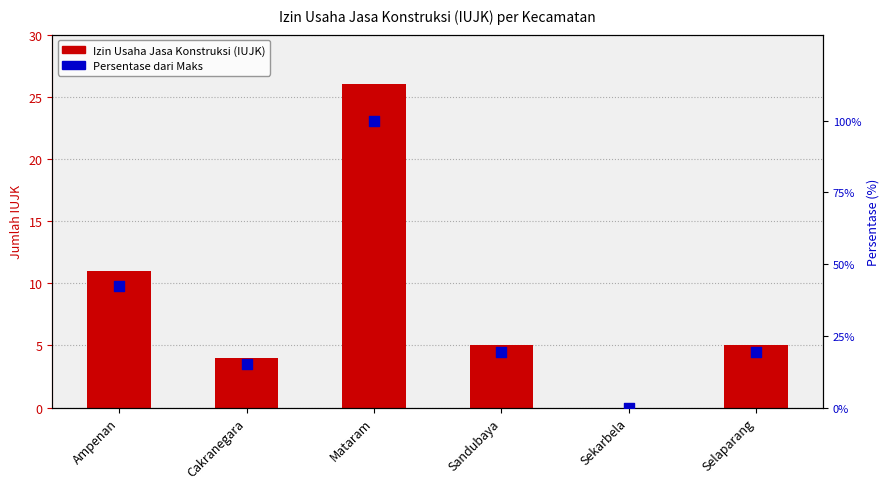

What are all the series names shown in the legend?

Izin Usaha Jasa Konstruksi (IUJK), Persentase dari Maks